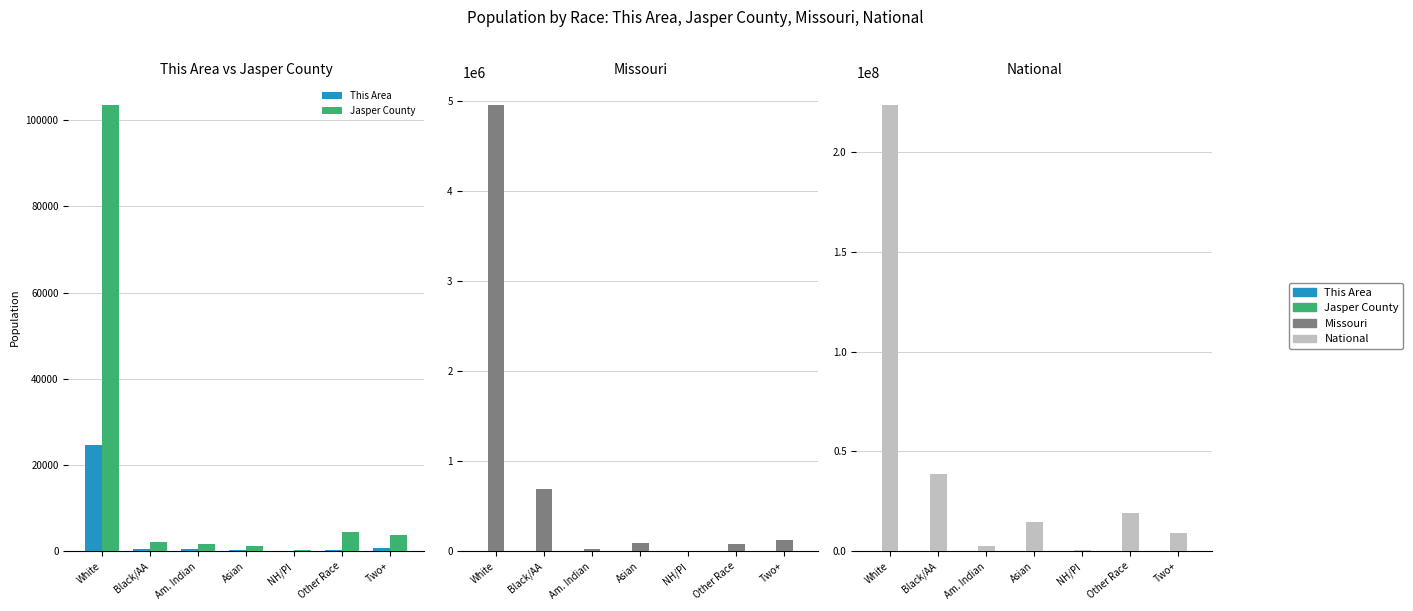

Reading left to right, what are all the values shown in this chart?

This Area: 24623	528	524	241	24	418	881
Jasper County: 103596	2267	1778	1167	293	4568	3735
Missouri: 4958770	693391	27376	98083	6261	80457	124589
National: 223553265	38929319	2932248	14674252	540013	19107368	9009073